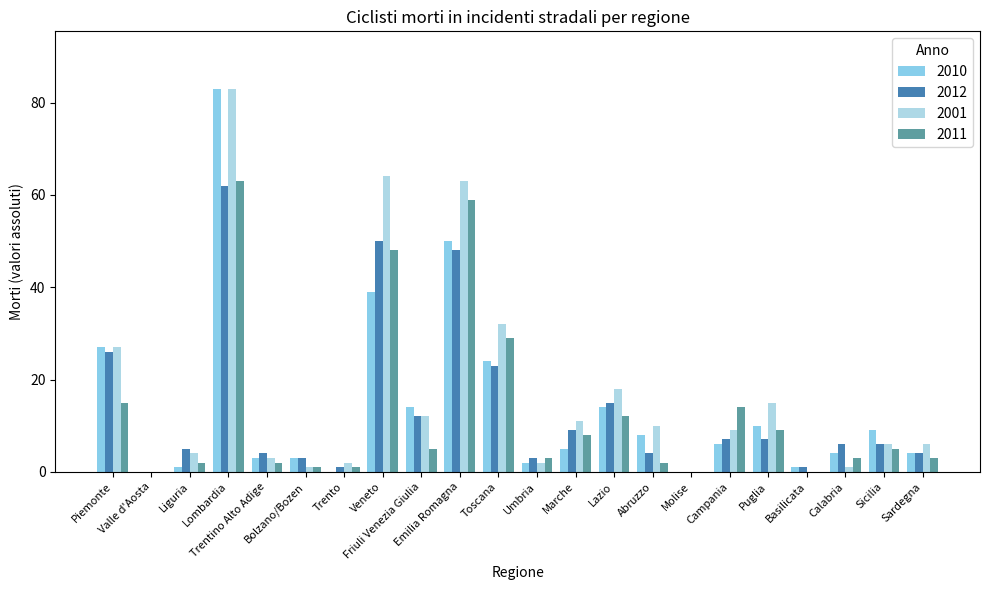

True or false: 2001 has a value of 0 at Valle d'Aosta.

True